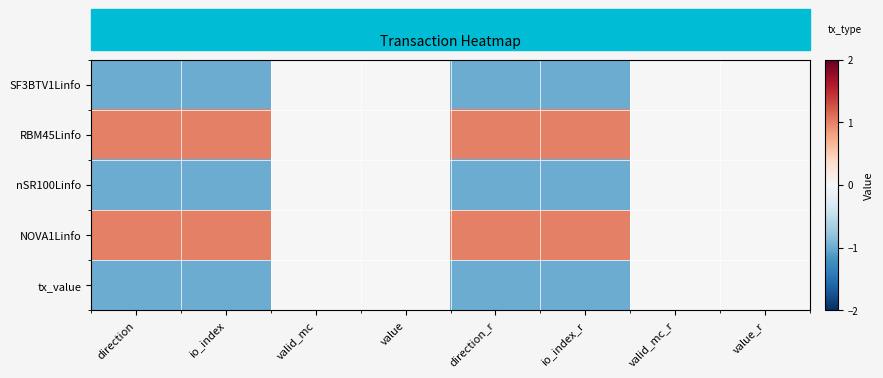

Reading left to right, transcribe all the data shown in this chart.

SF3BTV1Linfo: direction=-1	io_index=-1	valid_mc=0	value=0	direction_r=-1	io_index_r=-1	valid_mc_r=0	value_r=0
RBM45Linfo: direction=1	io_index=1	valid_mc=0	value=0	direction_r=1	io_index_r=1	valid_mc_r=0	value_r=0
nSR100Linfo: direction=-1	io_index=-1	valid_mc=0	value=0	direction_r=-1	io_index_r=-1	valid_mc_r=0	value_r=0
NOVA1Linfo: direction=1	io_index=1	valid_mc=0	value=0	direction_r=1	io_index_r=1	valid_mc_r=0	value_r=0
tx_value: direction=-1	io_index=-1	valid_mc=0	value=0	direction_r=-1	io_index_r=-1	valid_mc_r=0	value_r=0